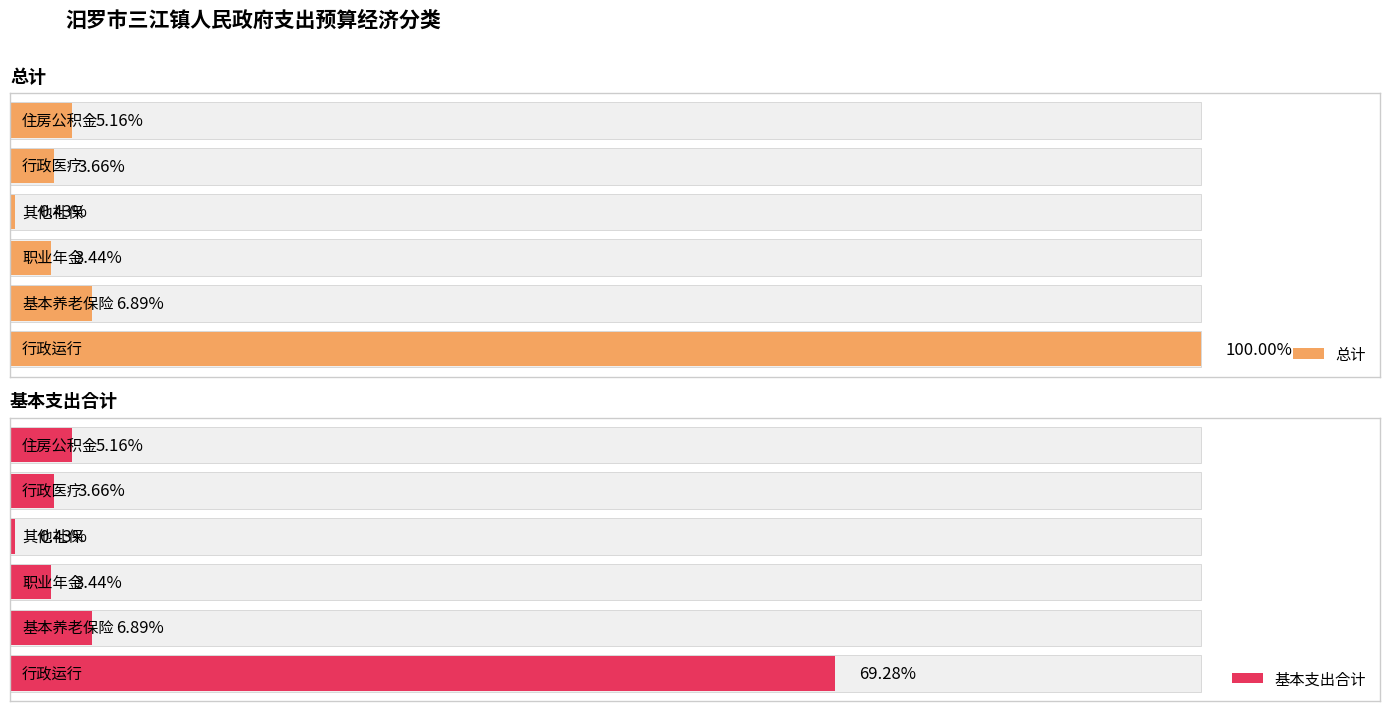

Reading right to left, what are all the values shown in this chart?

总计: 住房公积金=579908.2	行政单位医疗=410768.3	其他社会保障和就业支出=48325.7	机关事业单位职业年金缴费支出=386605.4	机关事业单位基本养老保险缴费支出=773210.9	行政运行=11228874.1
基本支出合计: 住房公积金=579908.2	行政单位医疗=410768.3	其他社会保障和就业支出=48325.7	机关事业单位职业年金缴费支出=386605.4	机关事业单位基本养老保险缴费支出=773210.9	行政运行=7778874.1